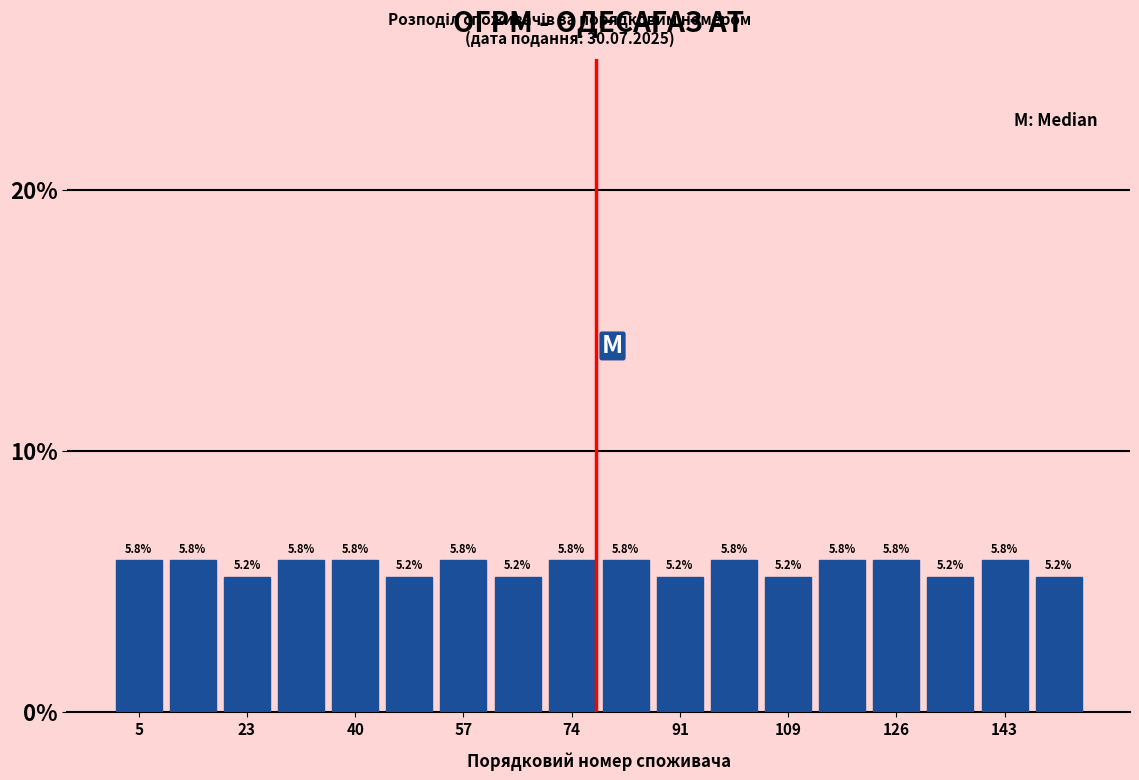

Reading left to right, transcribe this chart: for each bar, give the range it covers on the x-axis and its height. The bar edges are not printed on the chart, so give them approximately, as read against the axis.

2 to 10: 5.8
10 to 18: 5.8
18 to 26: 5.2
26 to 36: 5.8
36 to 44: 5.8
44 to 52: 5.2
52 to 62: 5.8
62 to 70: 5.2
70 to 78: 5.8
78 to 88: 5.8
88 to 96: 5.2
96 to 104: 5.8
104 to 112: 5.2
112 to 122: 5.8
122 to 130: 5.8
130 to 138: 5.2
138 to 148: 5.8
148 to 156: 5.2